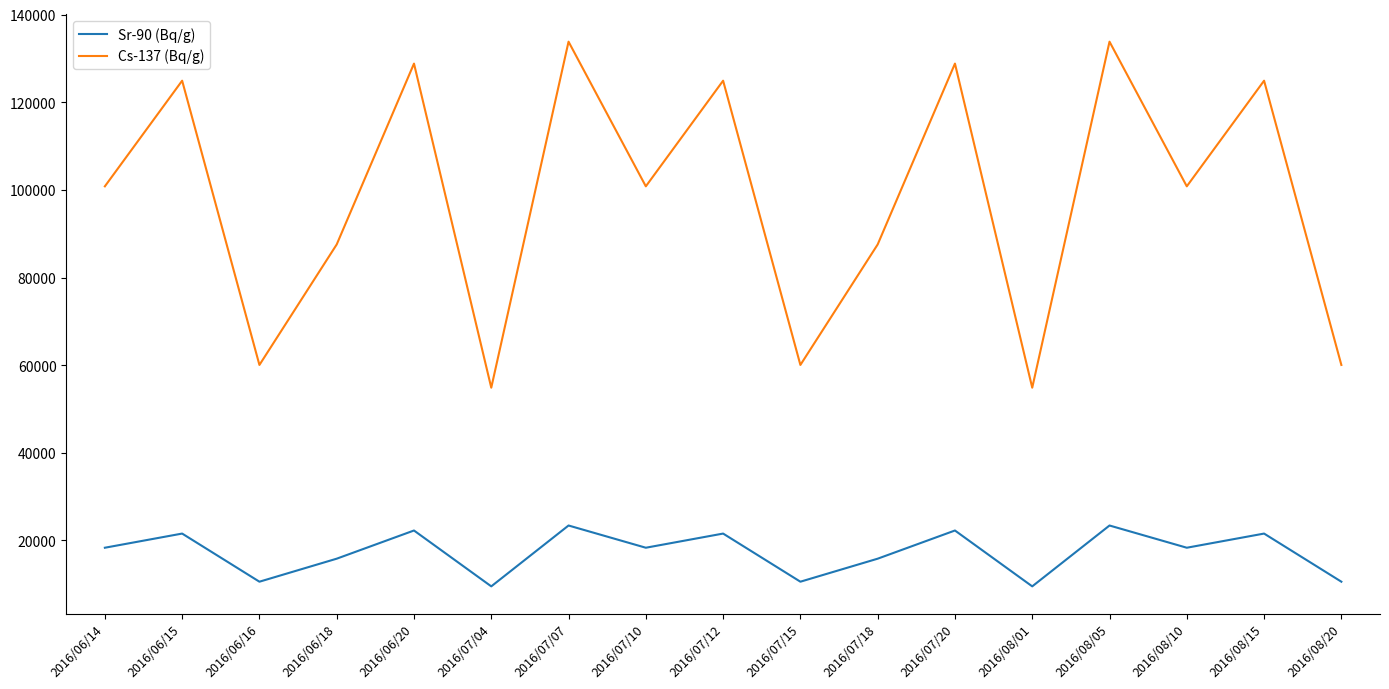

True or false: Sr-90 (Bq/g) and Cs-137 (Bq/g) intersect in this chart.

False